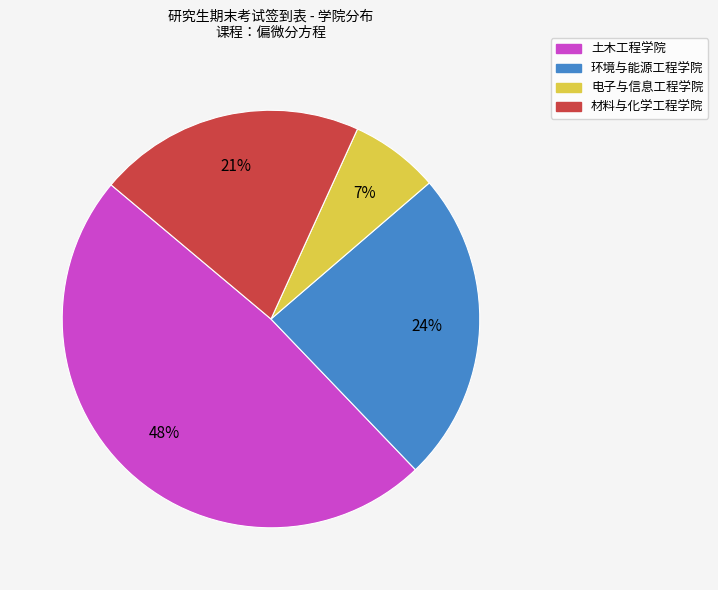

To the nearest percent, what is the difference between the largest and smallest slice percentages?

41%